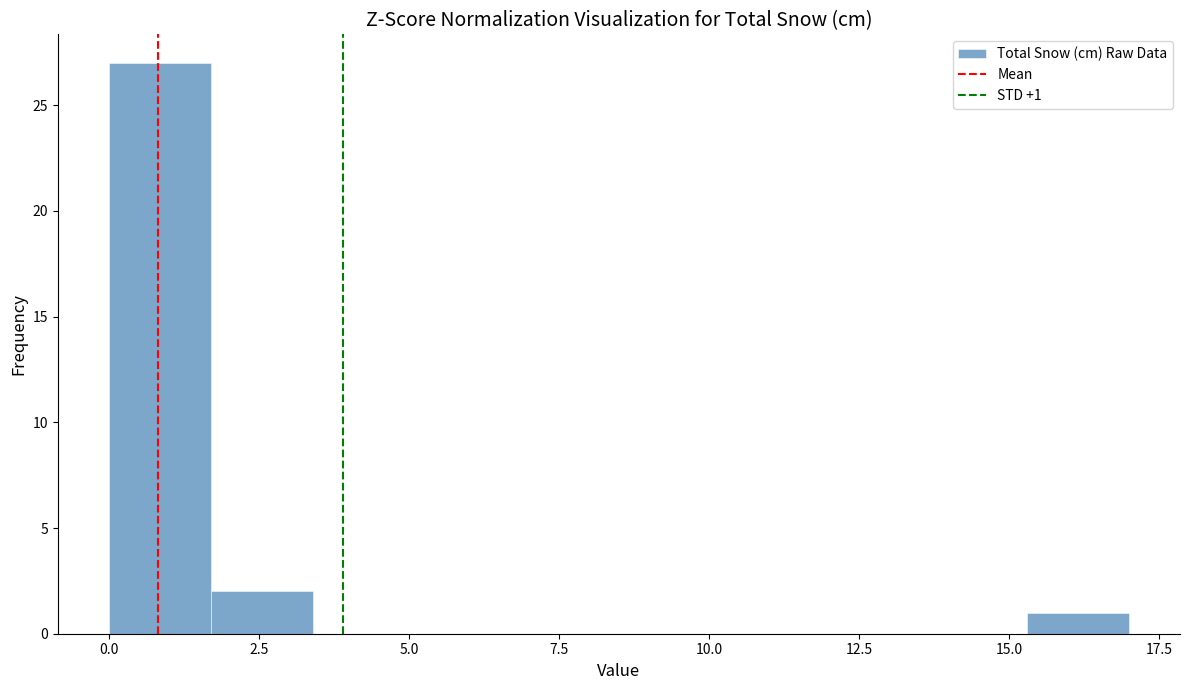

Around what value on the x-axis is the tallest bar? Give the approximate position of its centre, as read against the axis.

1.0